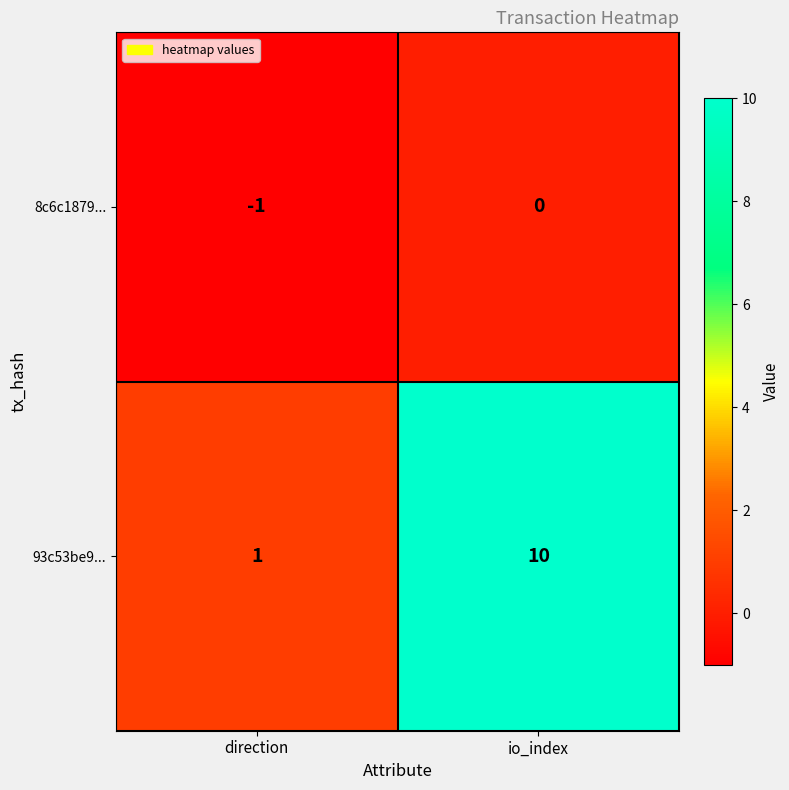

Which series has the largest range (max minus min)?

93c53be9...